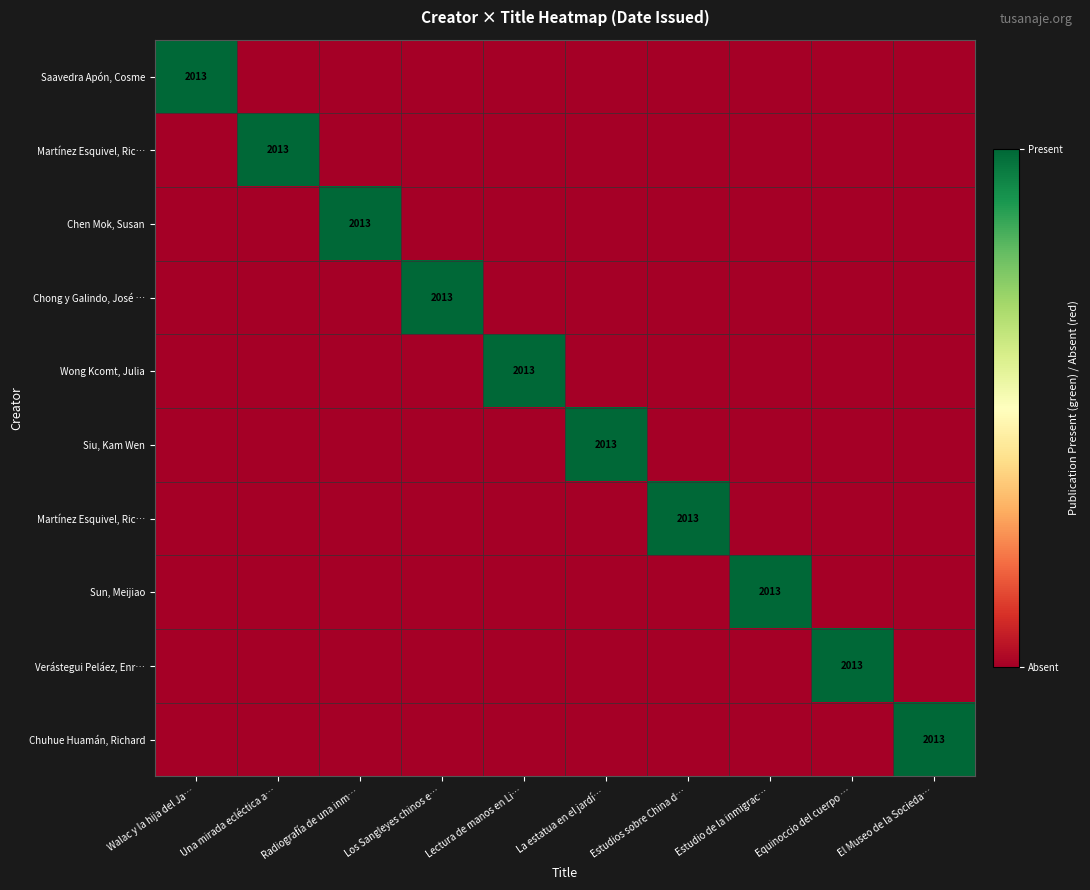

At how many categories does at least one series exceed 0?

10